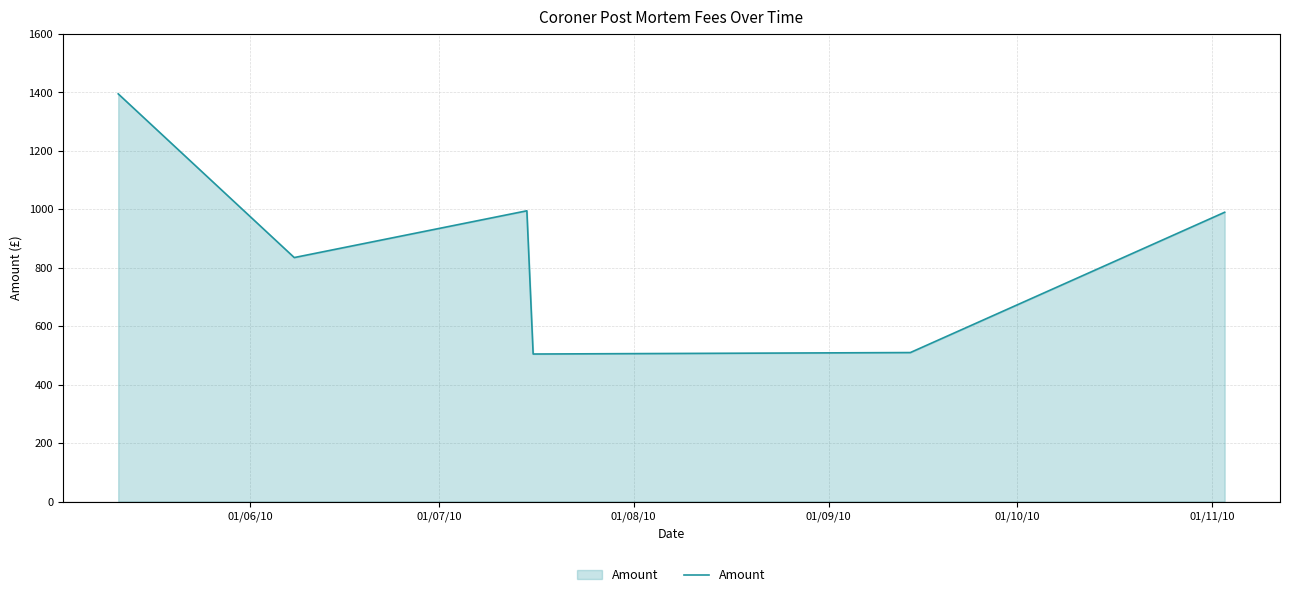

What is the minimum value shown in the chart?

505